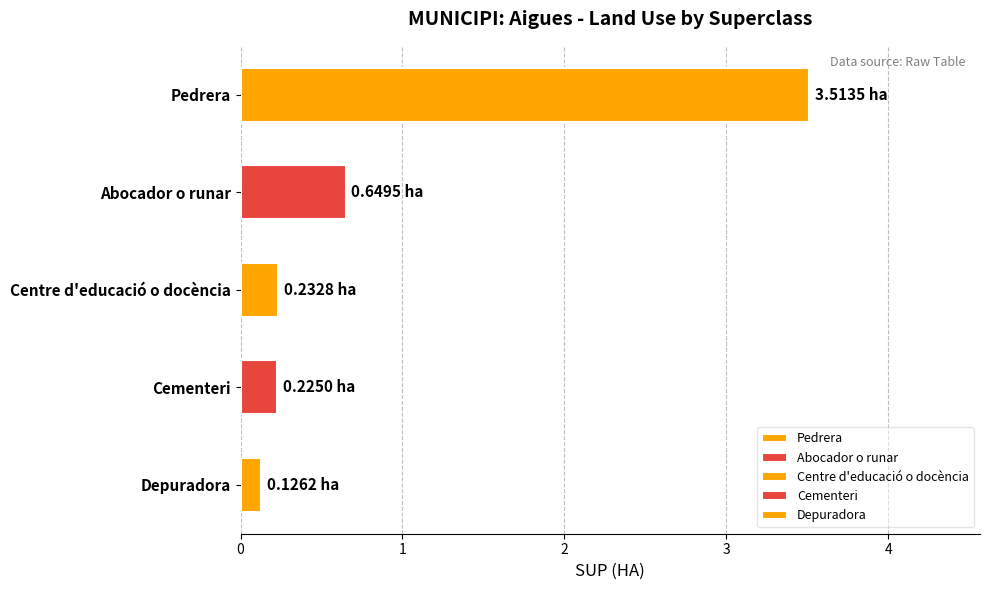

At which label is the value closest to 1?

Abocador o runar